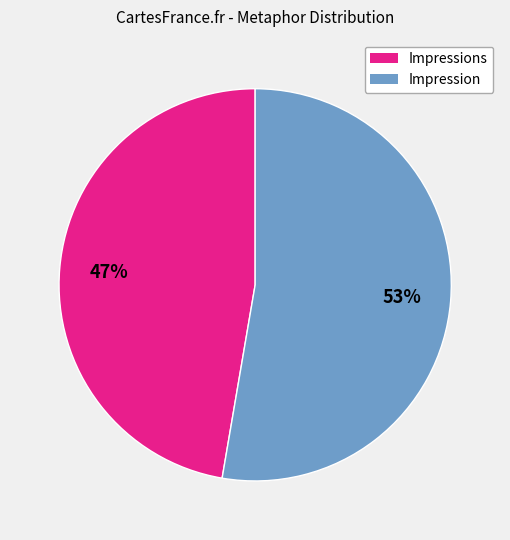

Does any single category account for the majority?

Yes